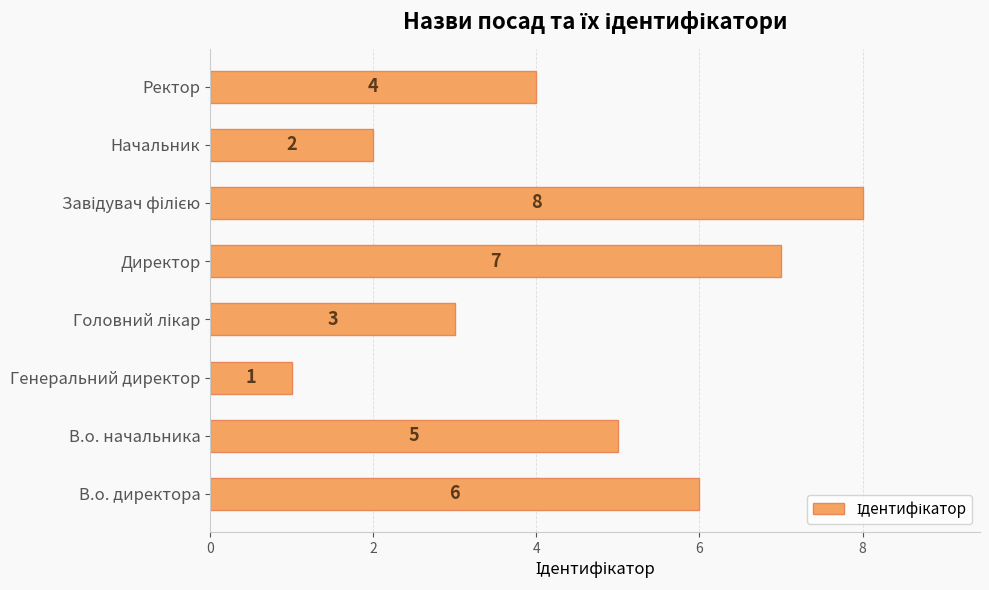

What is the sum of the values at Директор and В.о. начальника?

12